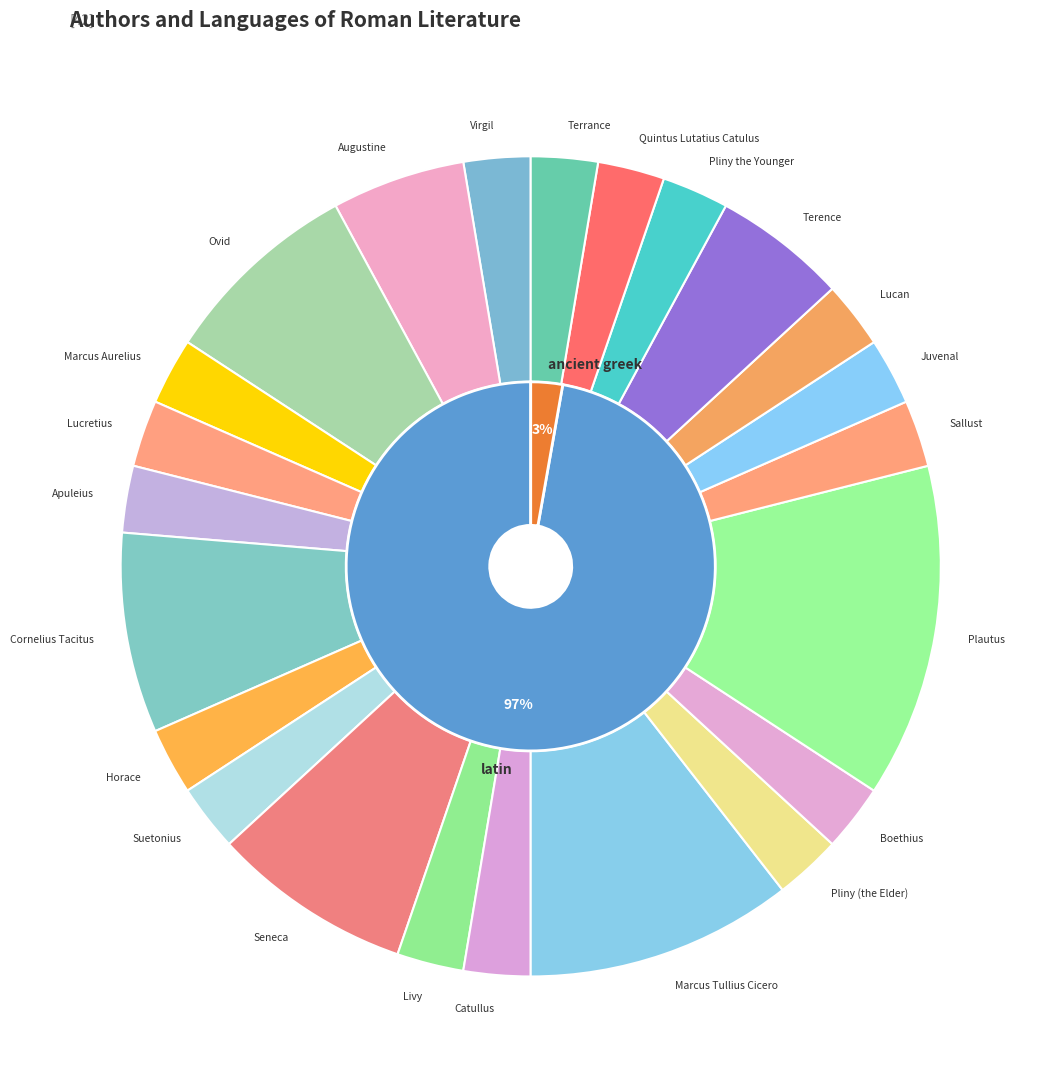

What percentage is the ancient greek slice, to the nearest percent?

3%